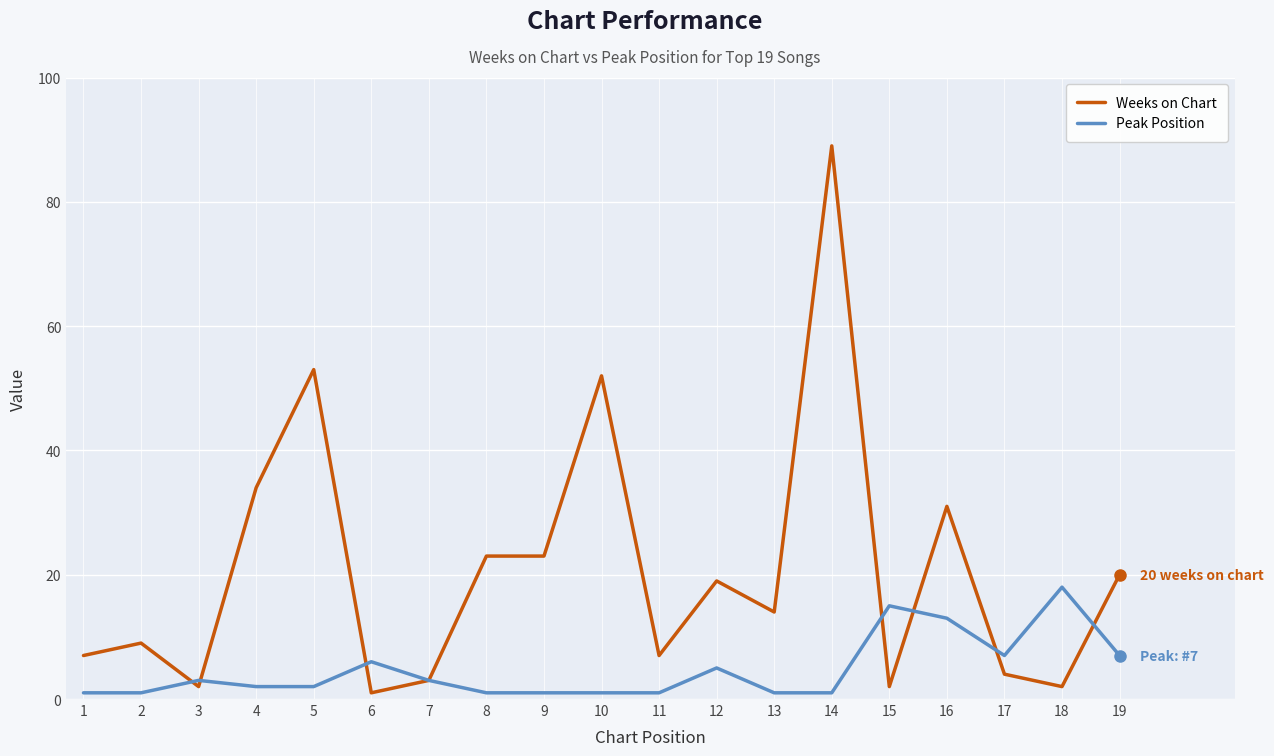

What is the sum of all Peak Position values?

89